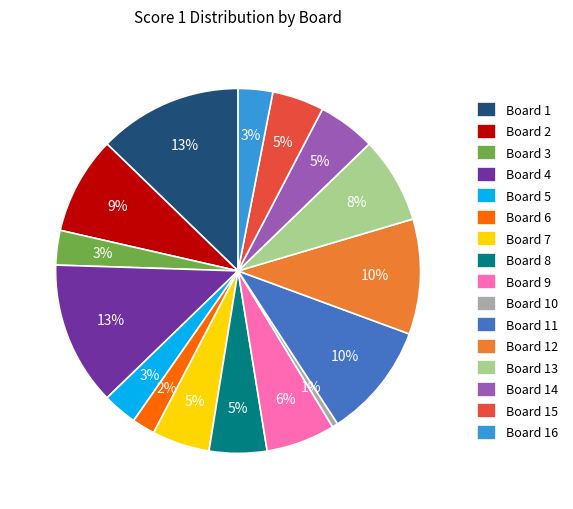

To the nearest percent, what is the difference between the Board 7 and Board 1 slice percentages?

8%